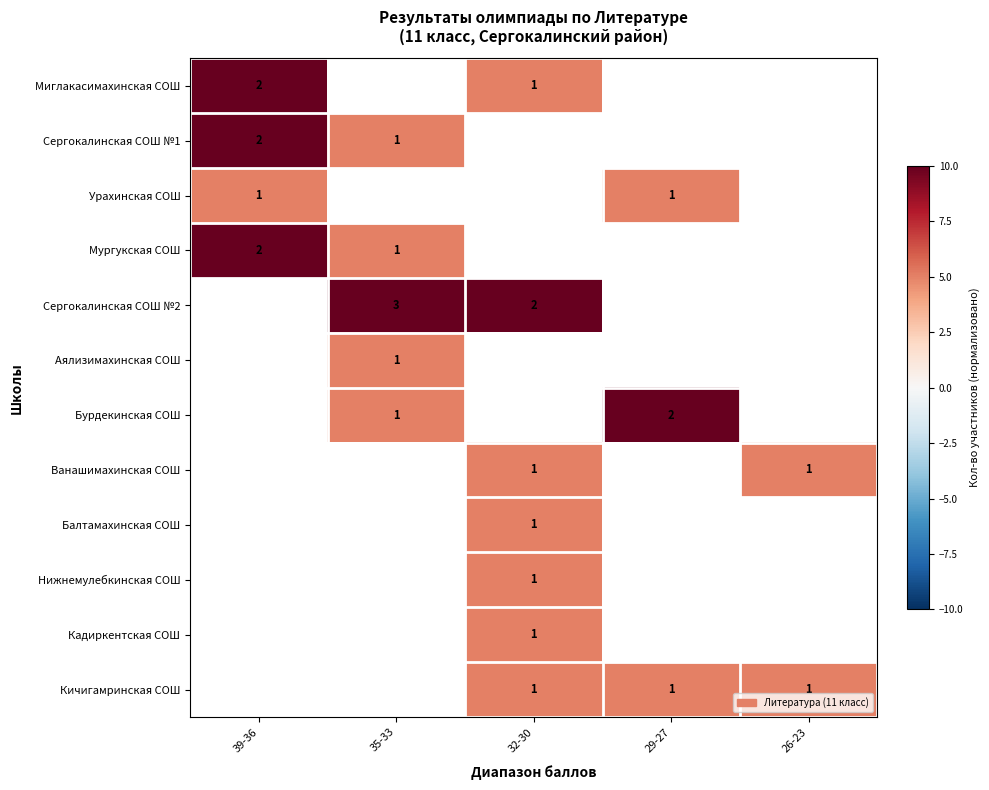

Which category has the highest value in the row_3 series?

39-36